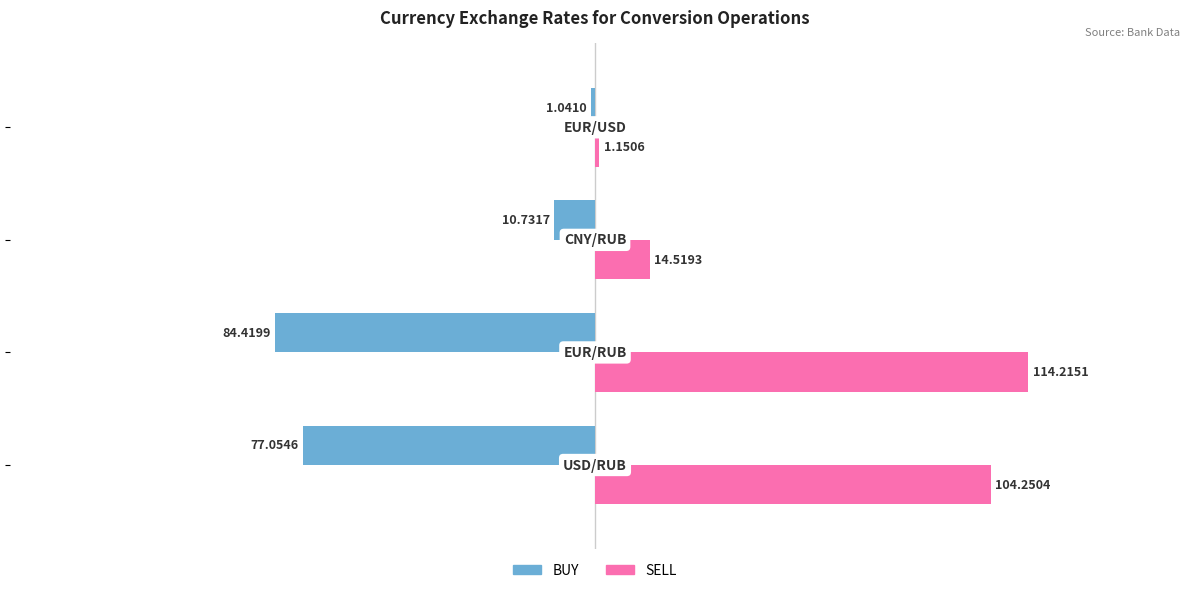

Which series has the largest total across all categories?

SELL